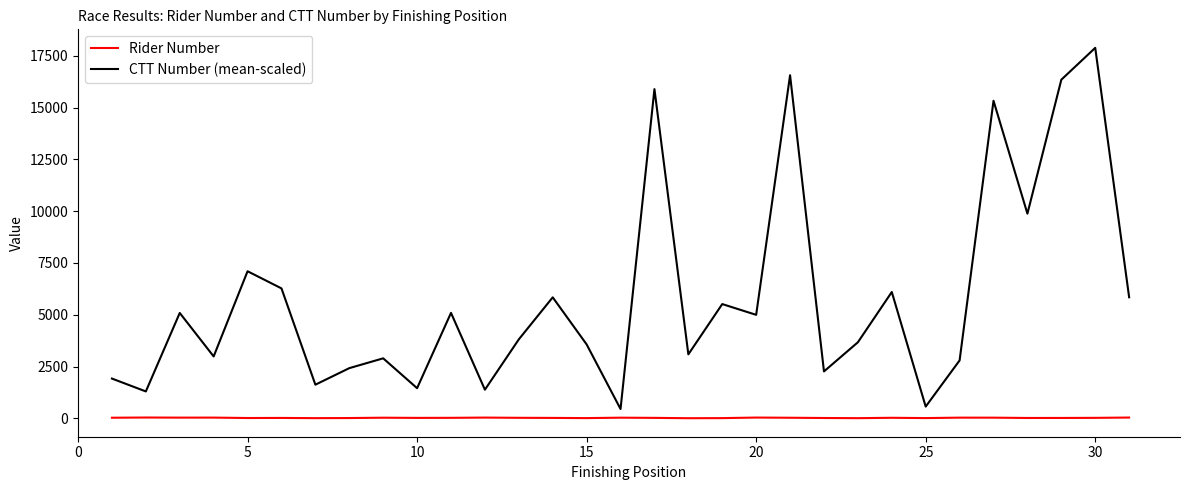

True or false: Rider Number and CTT Number (mean-scaled) cross at least once.

False